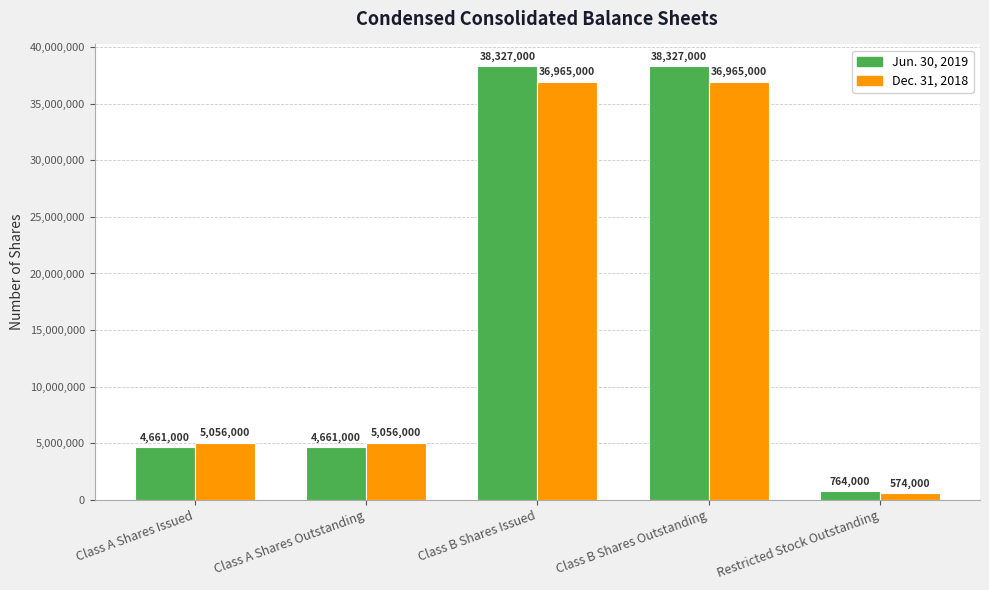

The Jun. 30, 2019 series shows 6888695 at Class A Shares Issued. True or false?

False